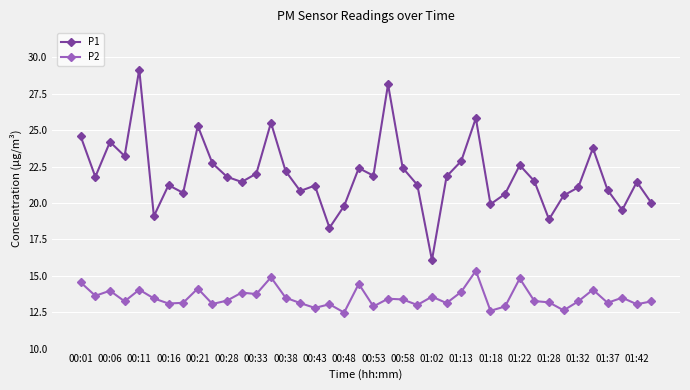

Which series has the widest spread of values?

P1